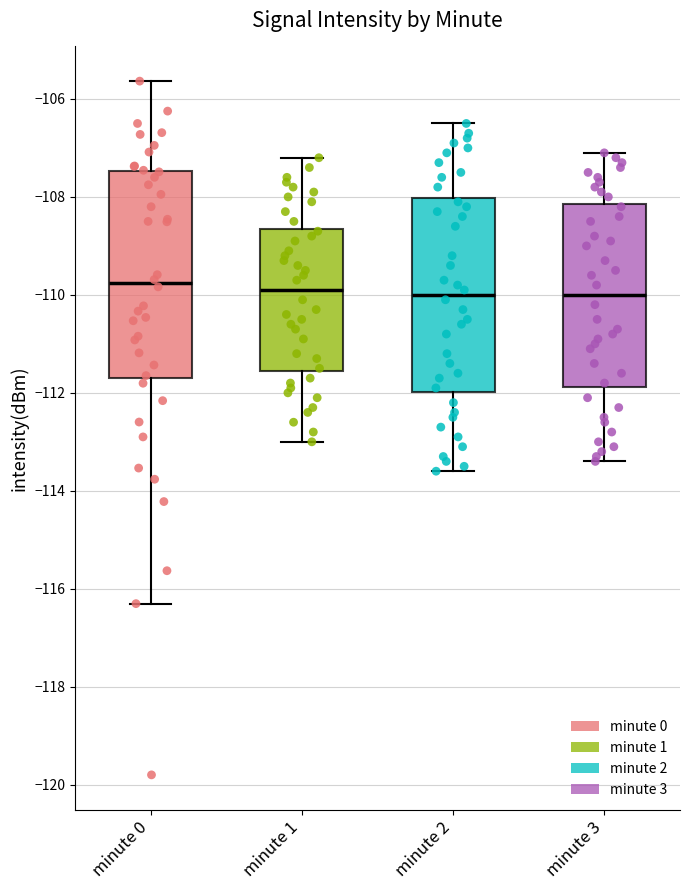

Comparing the boxes themselves (not the whiskers), which one is the tallest?

minute 0